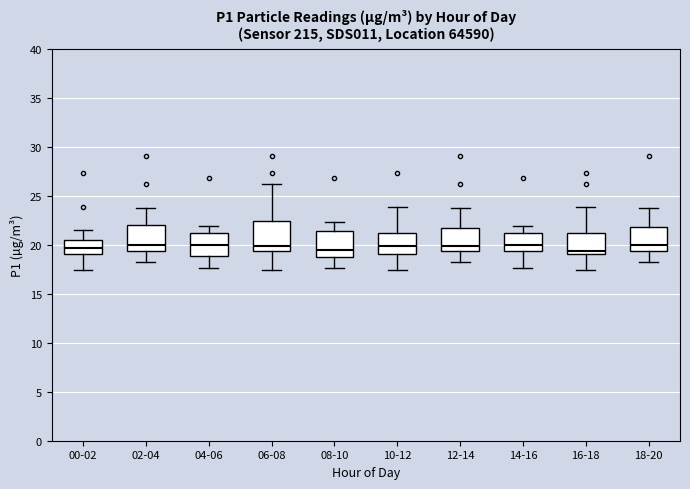

Reading left to right, transcribe this box plot: for each box, give where its median line is, the range the box spans, and where its two whiskers end, as read against the y-axis. The values are not printed on the chart, so give them approximately, as read against the axis.

00-02: median 19.5, box 19.0 to 20.5, whiskers 17.5 to 21.5
02-04: median 20.0, box 19.5 to 22.0, whiskers 18.5 to 23.5
04-06: median 20.0, box 19.0 to 21.0, whiskers 17.5 to 22.0
06-08: median 20.0, box 19.5 to 22.5, whiskers 17.5 to 26.0
08-10: median 19.5, box 19.0 to 21.5, whiskers 17.5 to 22.5
10-12: median 20.0, box 19.0 to 21.0, whiskers 17.5 to 24.0
12-14: median 20.0, box 19.5 to 22.0, whiskers 18.5 to 23.5
14-16: median 20.0, box 19.5 to 21.0, whiskers 17.5 to 22.0
16-18: median 19.5, box 19.0 to 21.0, whiskers 17.5 to 24.0
18-20: median 20.0, box 19.5 to 22.0, whiskers 18.5 to 23.5